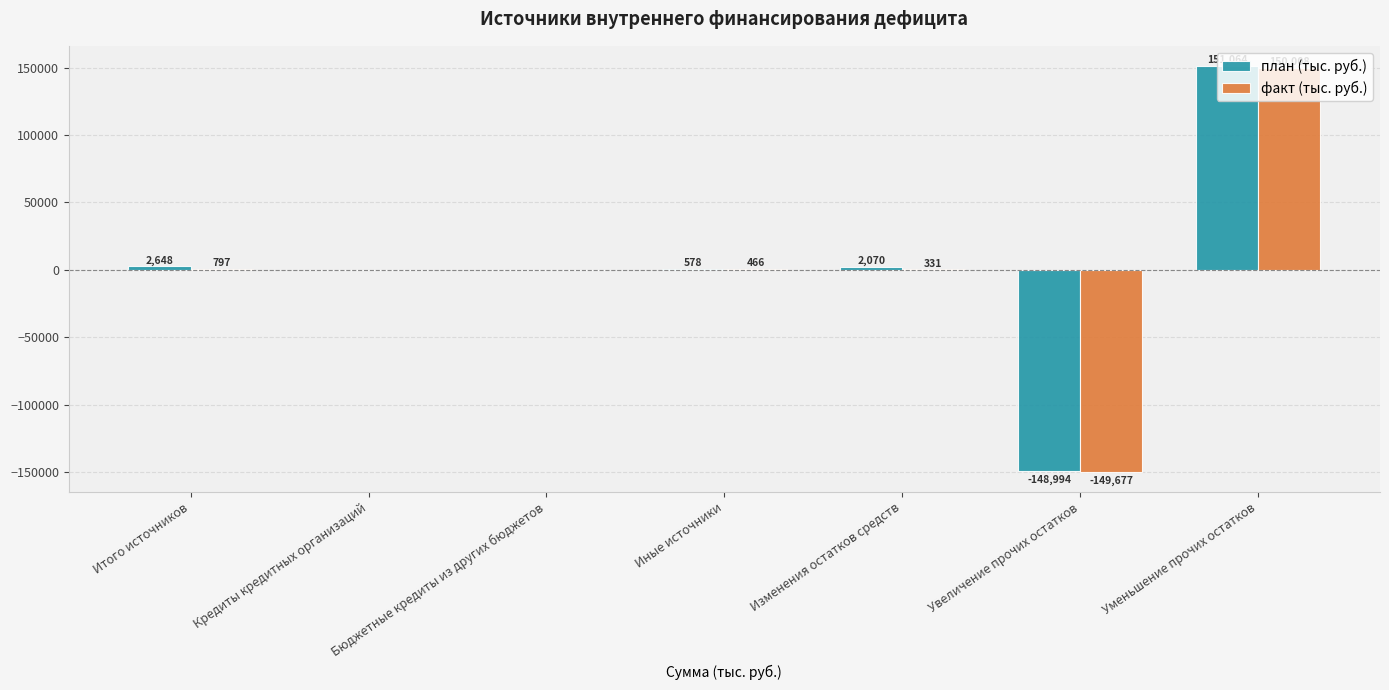

True or false: факт (тыс. руб.) has a value of 466.0 at Иные источники.

True